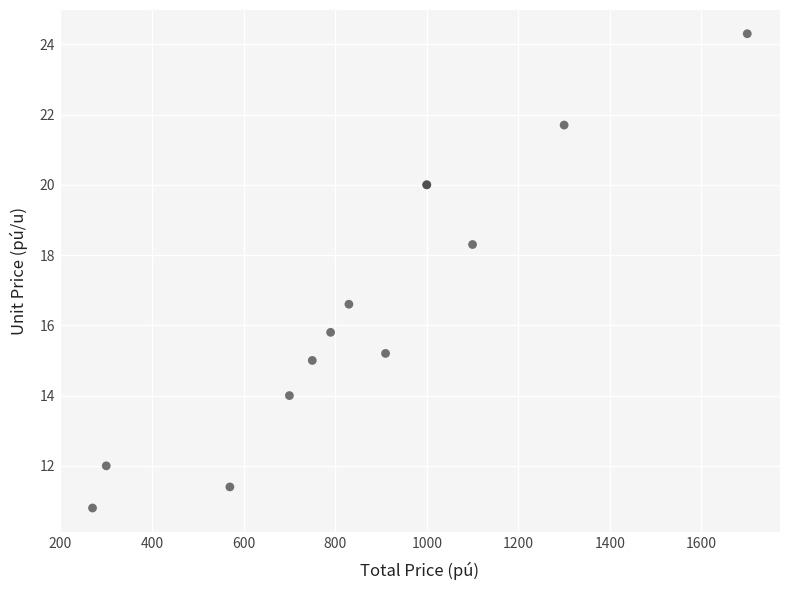

What Y value in the scatter plot is closest to 17?

16.6